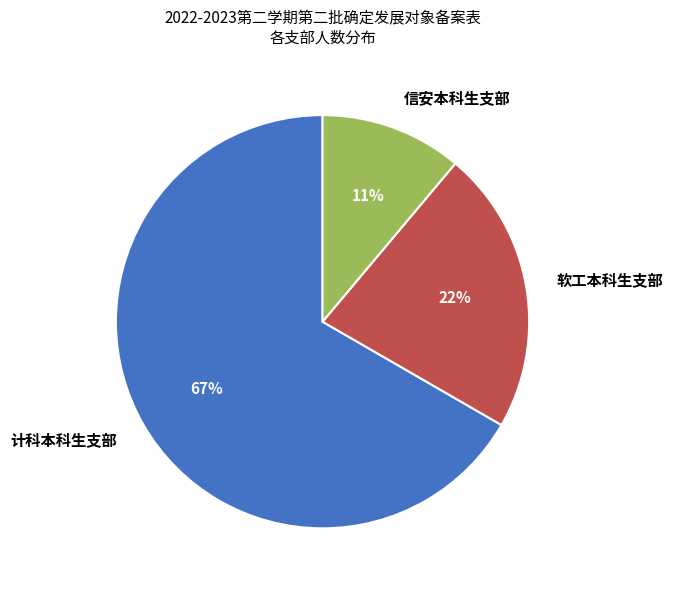

To the nearest percent, what portion does 软工本科生支部 represent?

22%